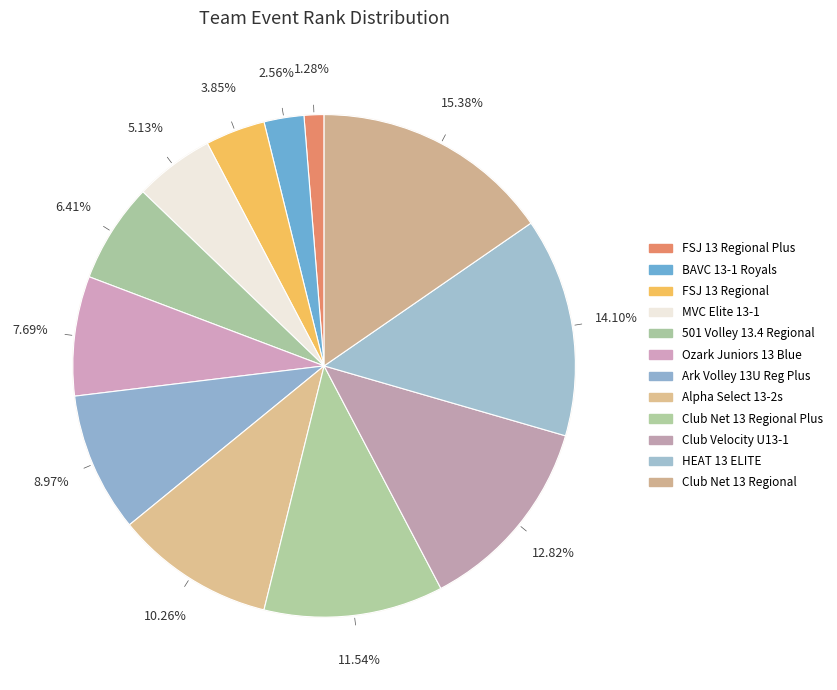

To the nearest percent, what is the average slice percentage?

8%